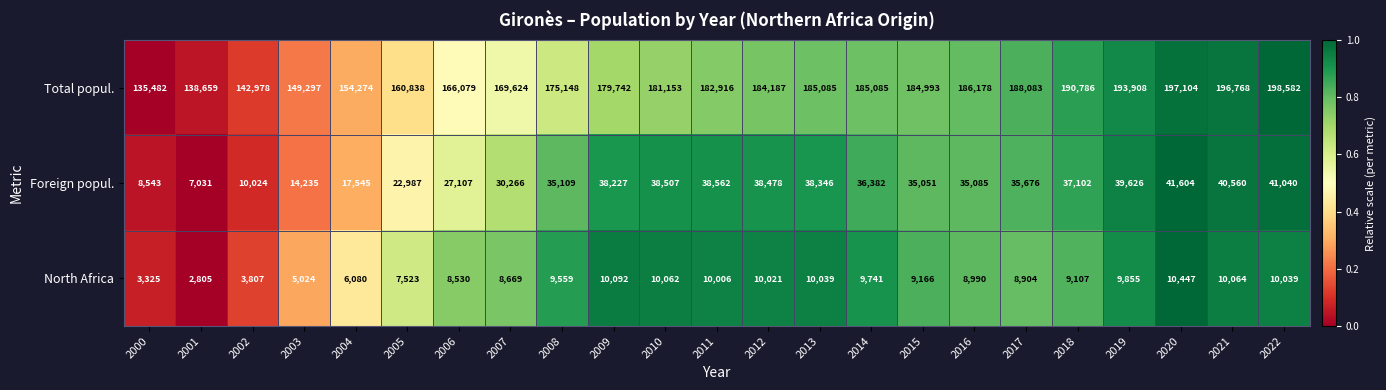

At how many categories does at least one series exceed 146787?

20